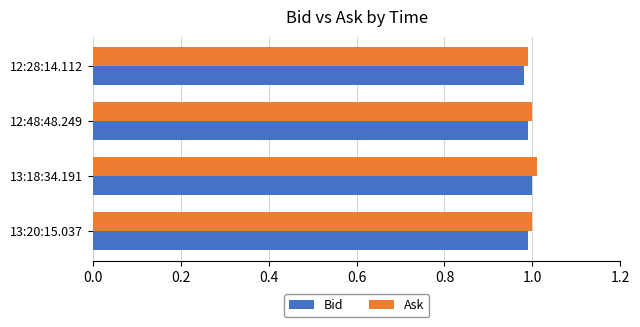

Is it true that Bid equals 0.2 at 12:28:14.112?

False